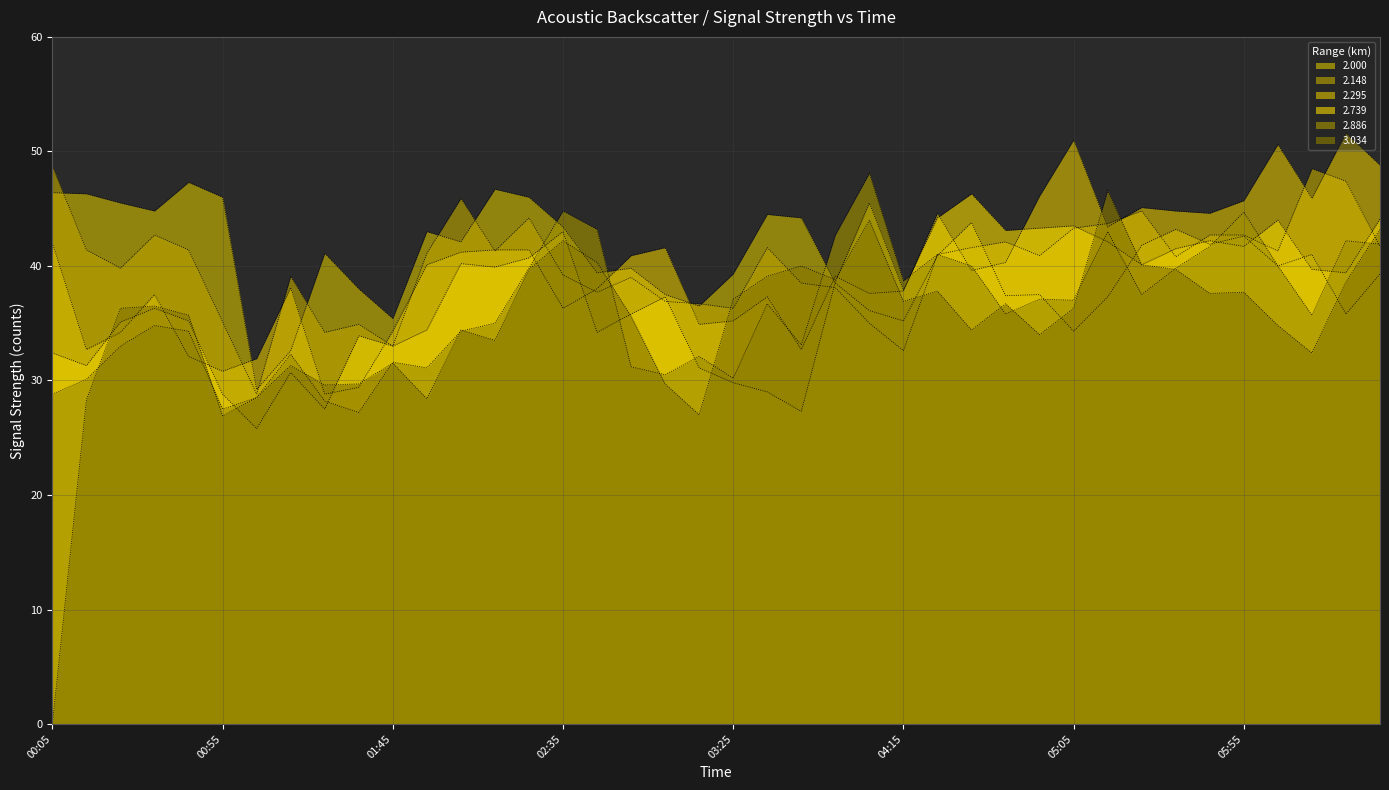

True or false: 2.886 and 2.148 intersect in this chart.

True